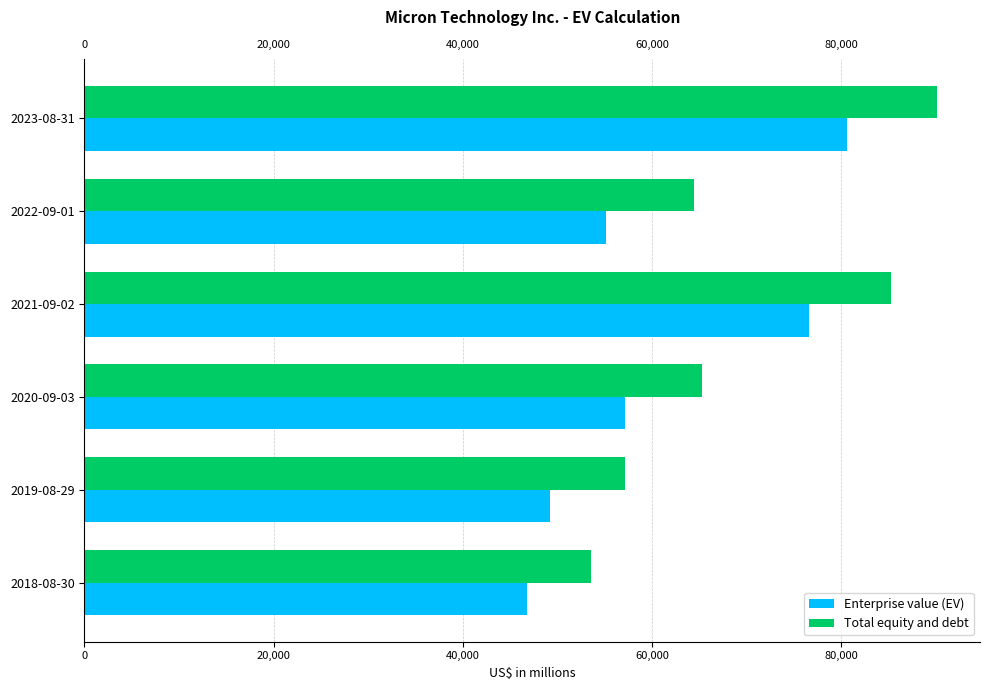

What is the average value of the Enterprise value (EV) series?

60868